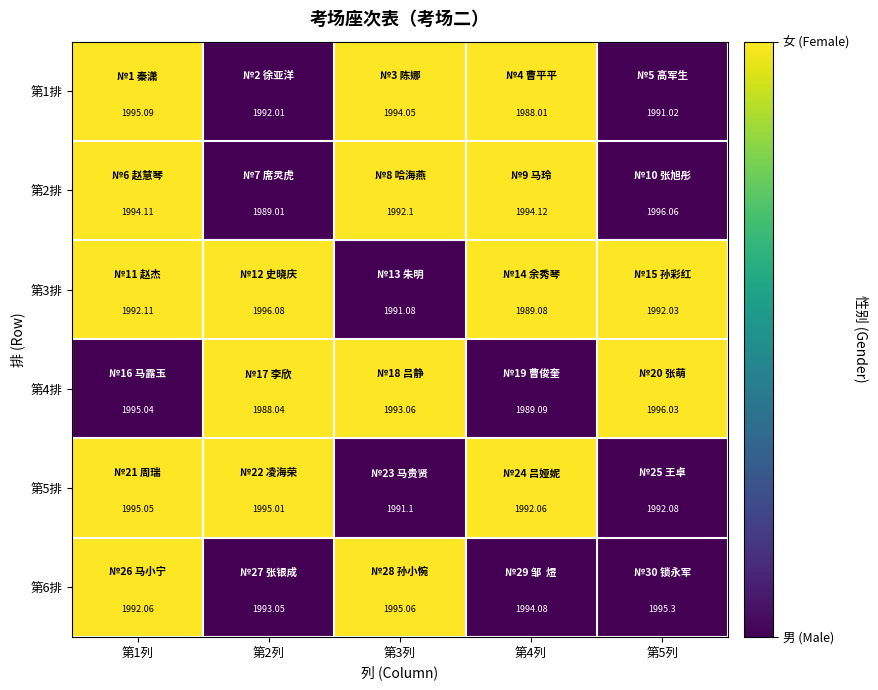

Which series has the largest total across all categories?

第6排